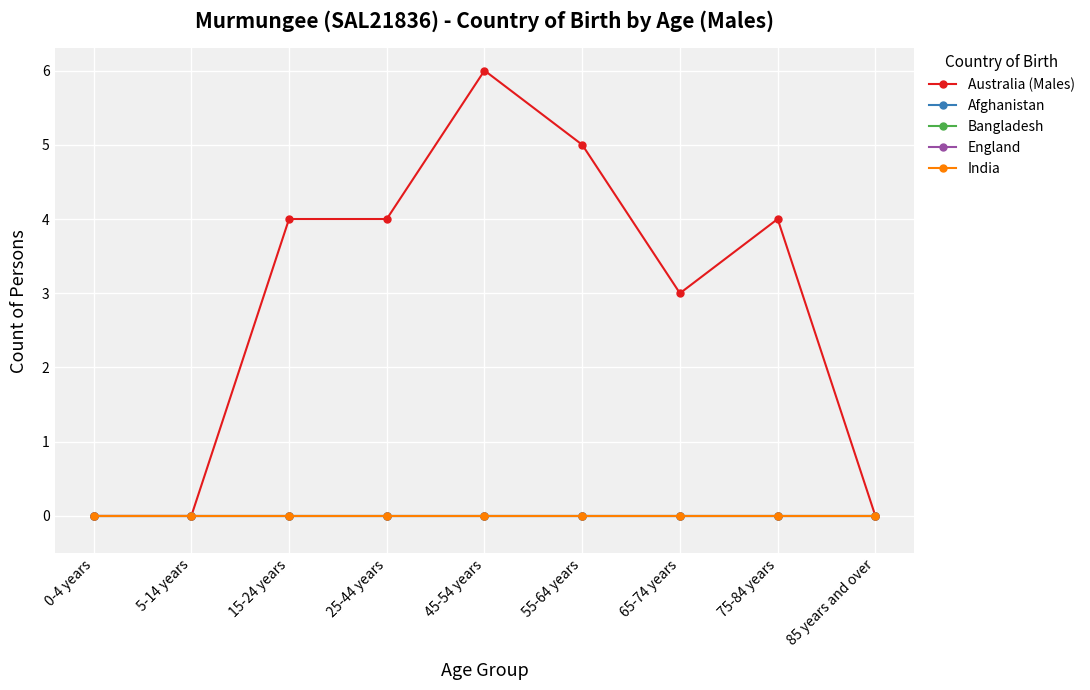

What is the spread (max minus min) of values at 45-54 years?

6